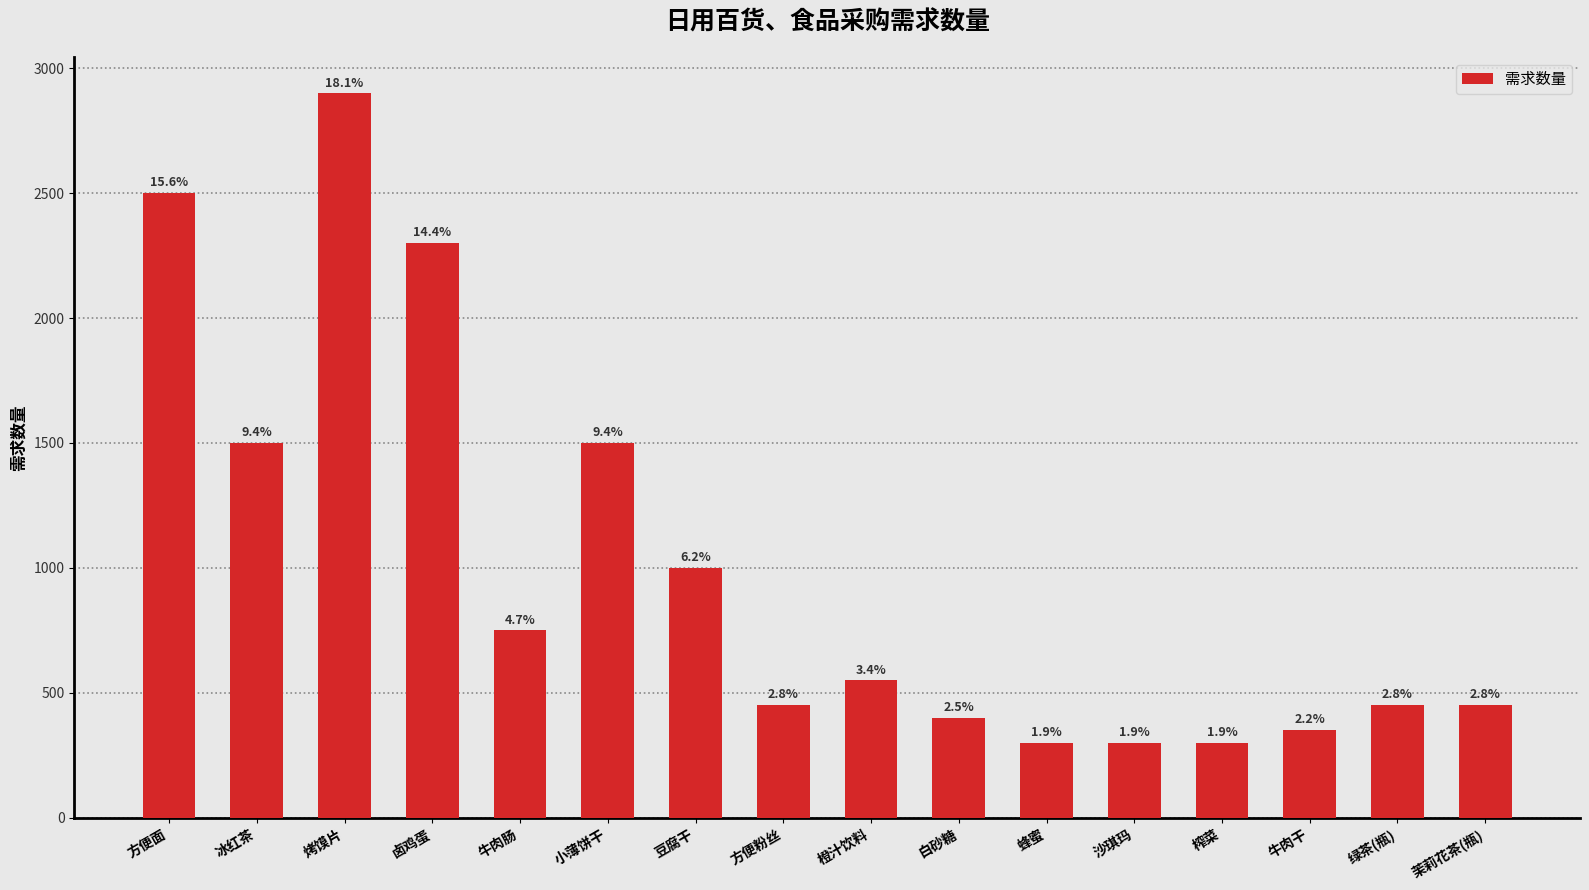

Is it true that the value at 榨菜 is 148?

False